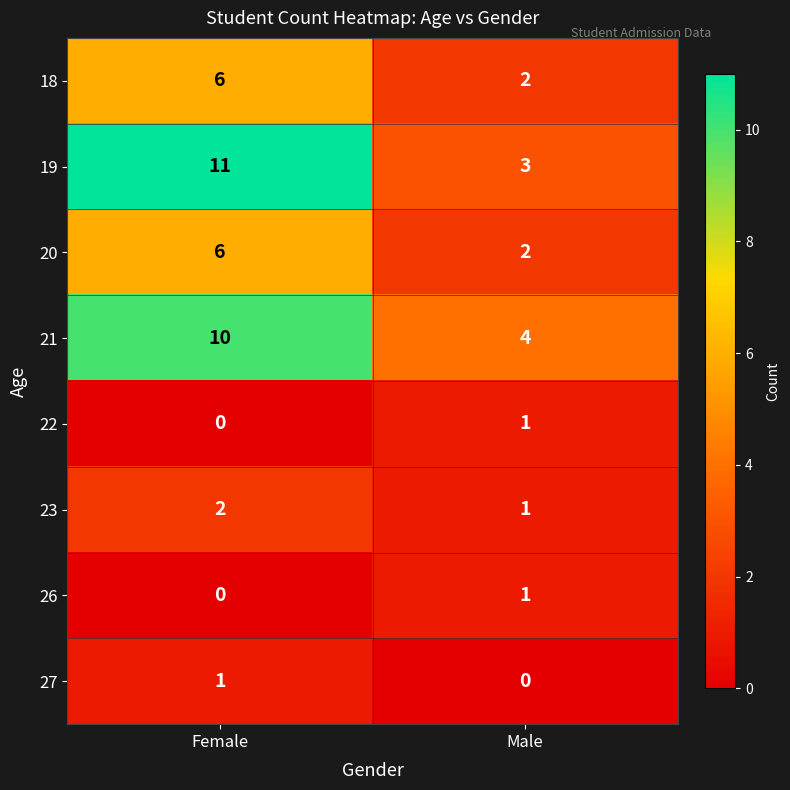

Which series has the widest spread of values?

19